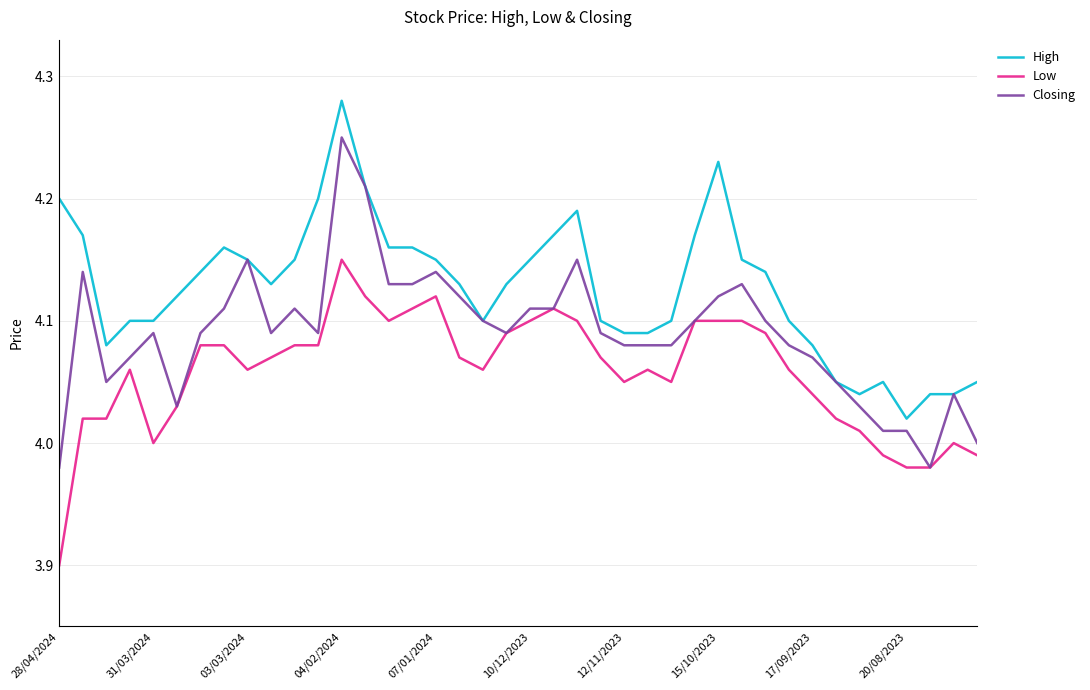

True or false: High and Low cross at least once.

False